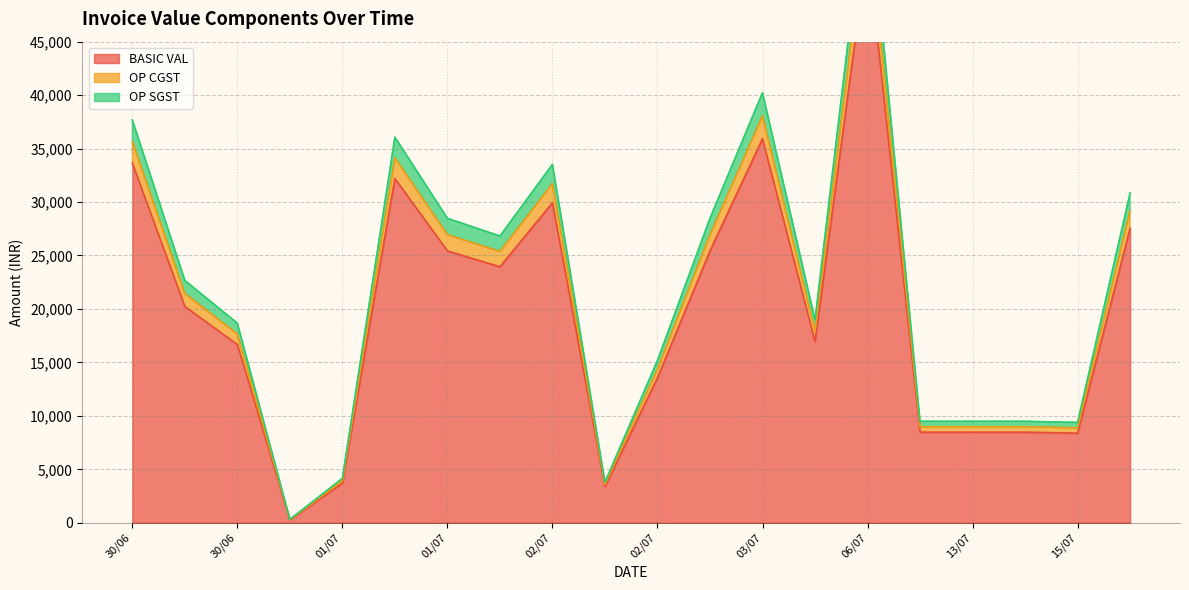

At which category does OP SGST reach its first local valley?

30/06